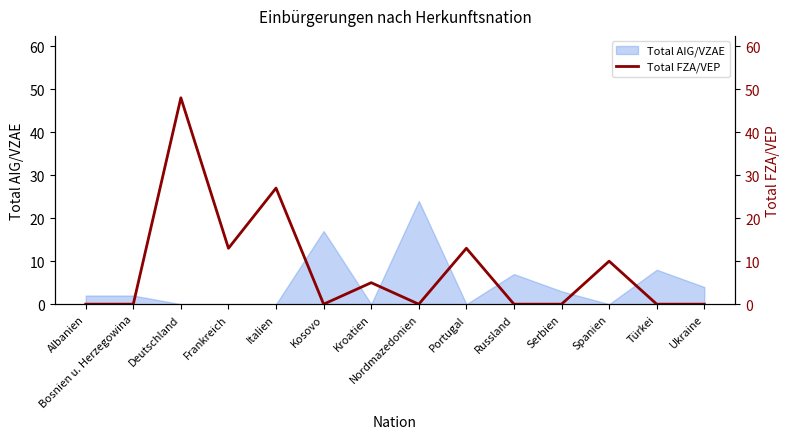

What position from the left is Portugal?

9